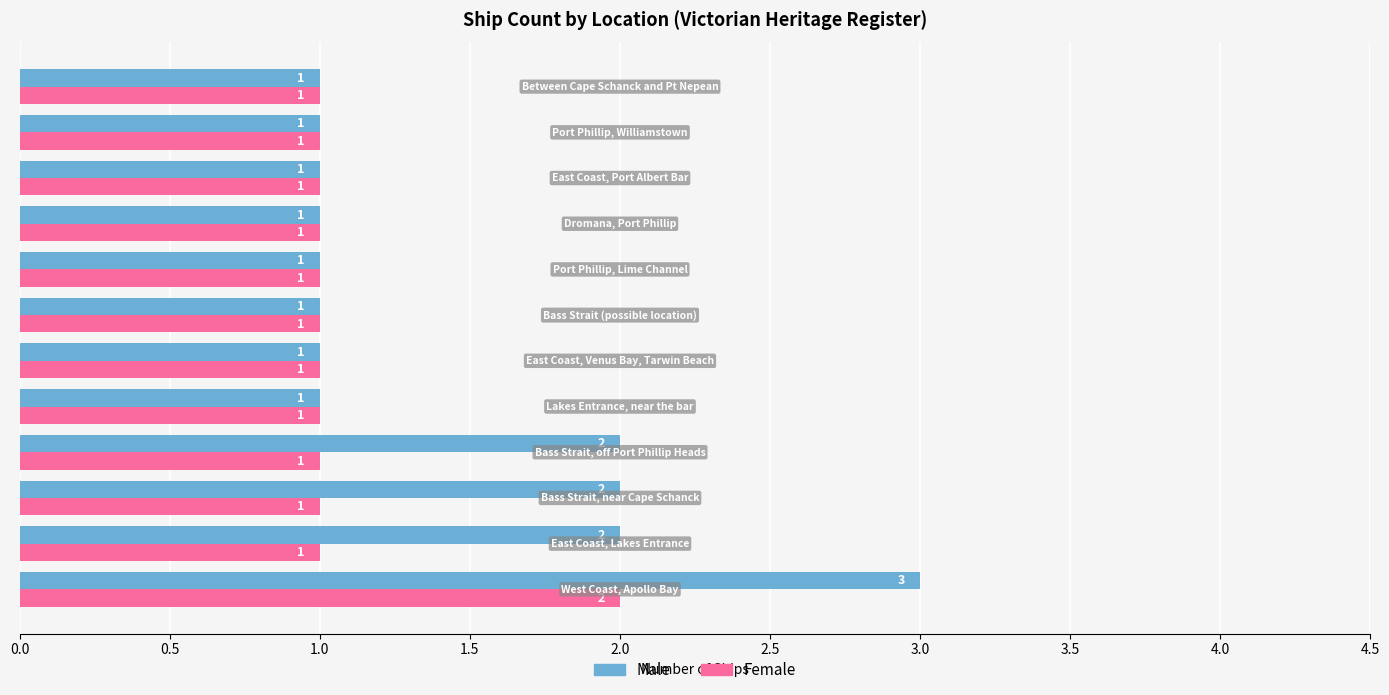

What are all the series names shown in the legend?

Male, Female